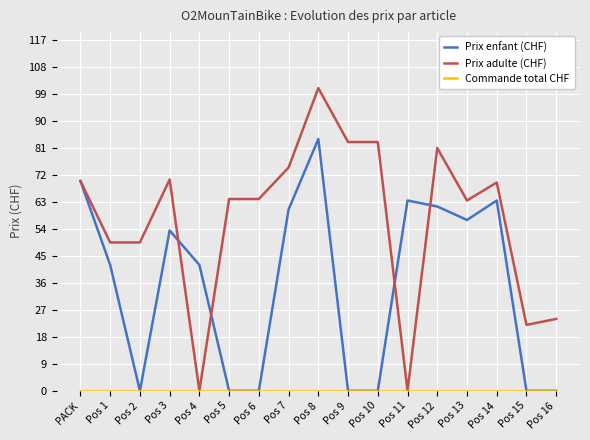

How many lines are shown in the chart?

3